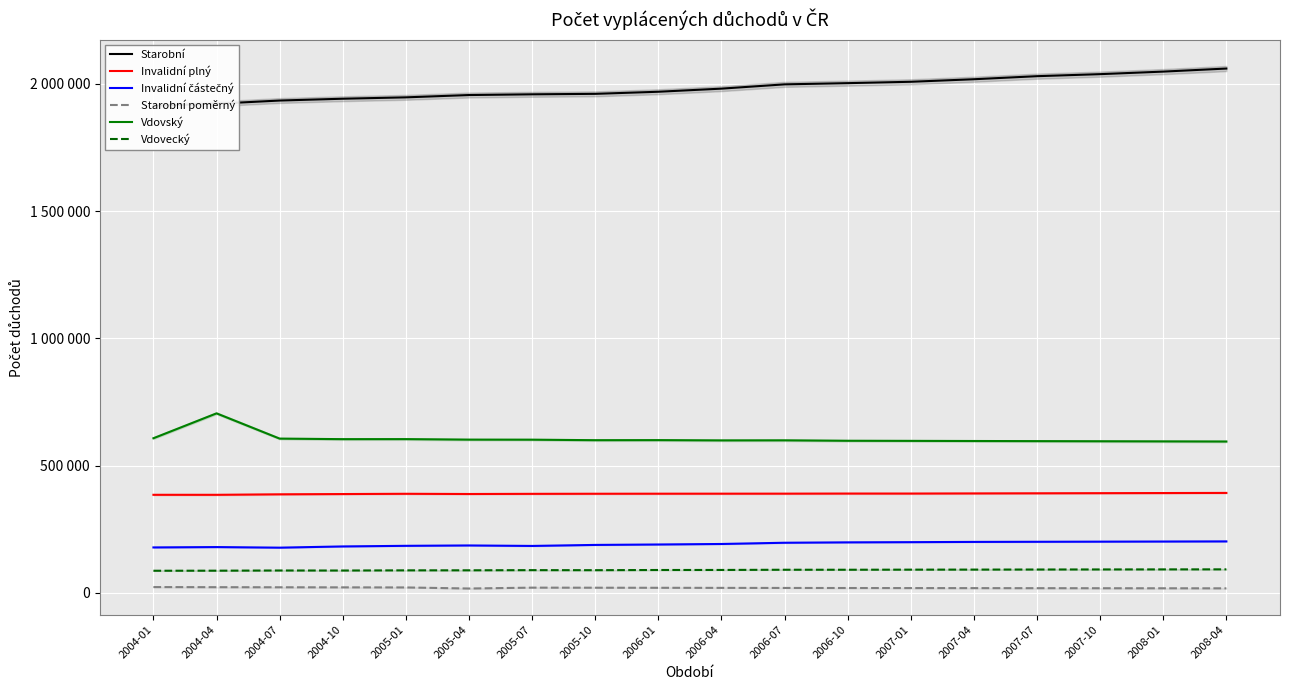

At which label does Vdovský first exceed 599689?

2004-01